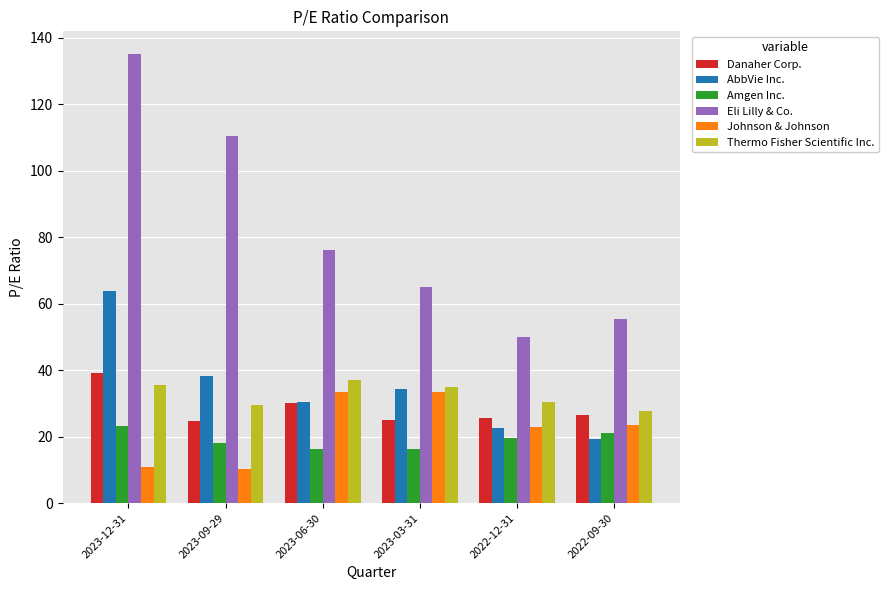

What position from the left is 2022-09-30?

6